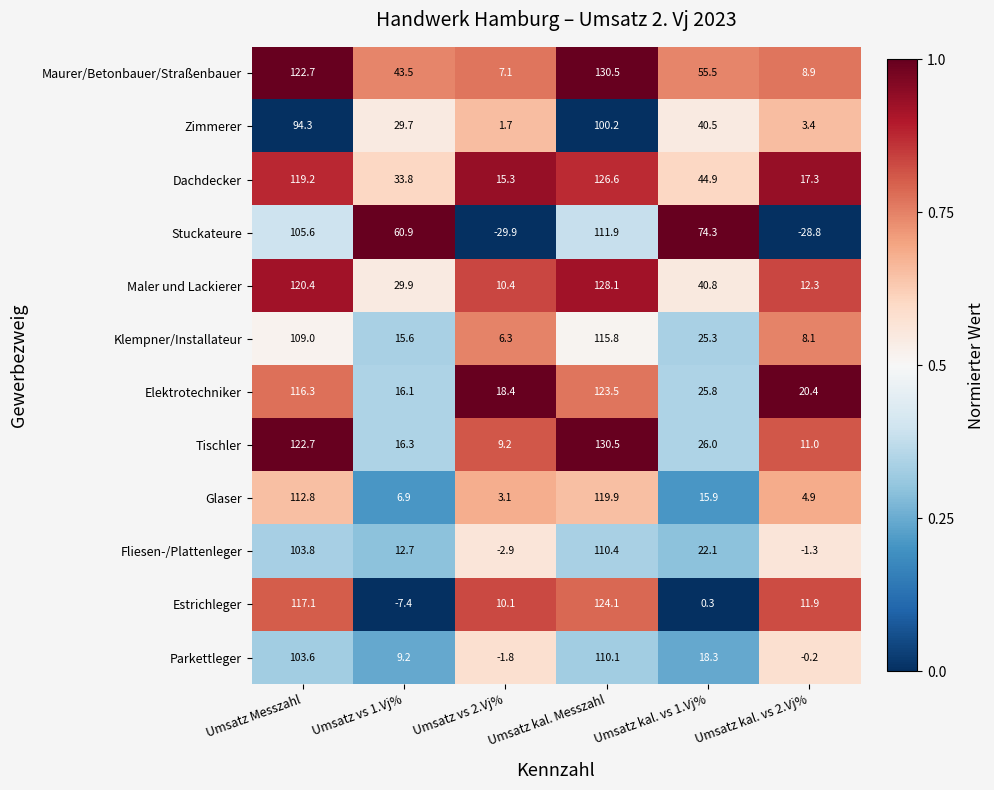

List the labels in order of Maurer/Betonbauer/Straßenbauer value, largest first.

Umsatz kal. Messzahl, Umsatz Messzahl, Umsatz kal. vs 1.Vj%, Umsatz vs 1.Vj%, Umsatz kal. vs 2.Vj%, Umsatz vs 2.Vj%